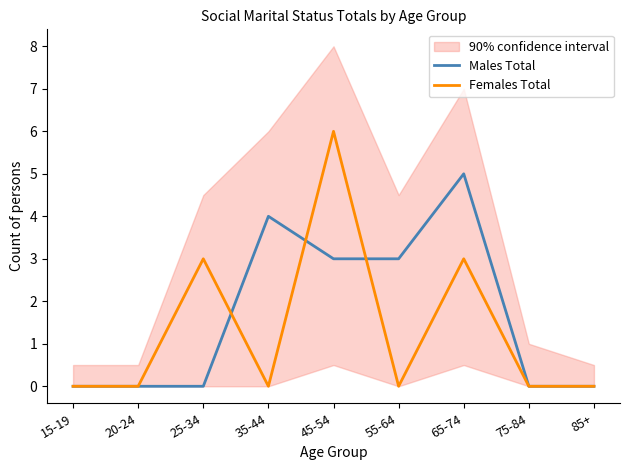

The value of Females Total at 25-34 is 3. True or false?

True